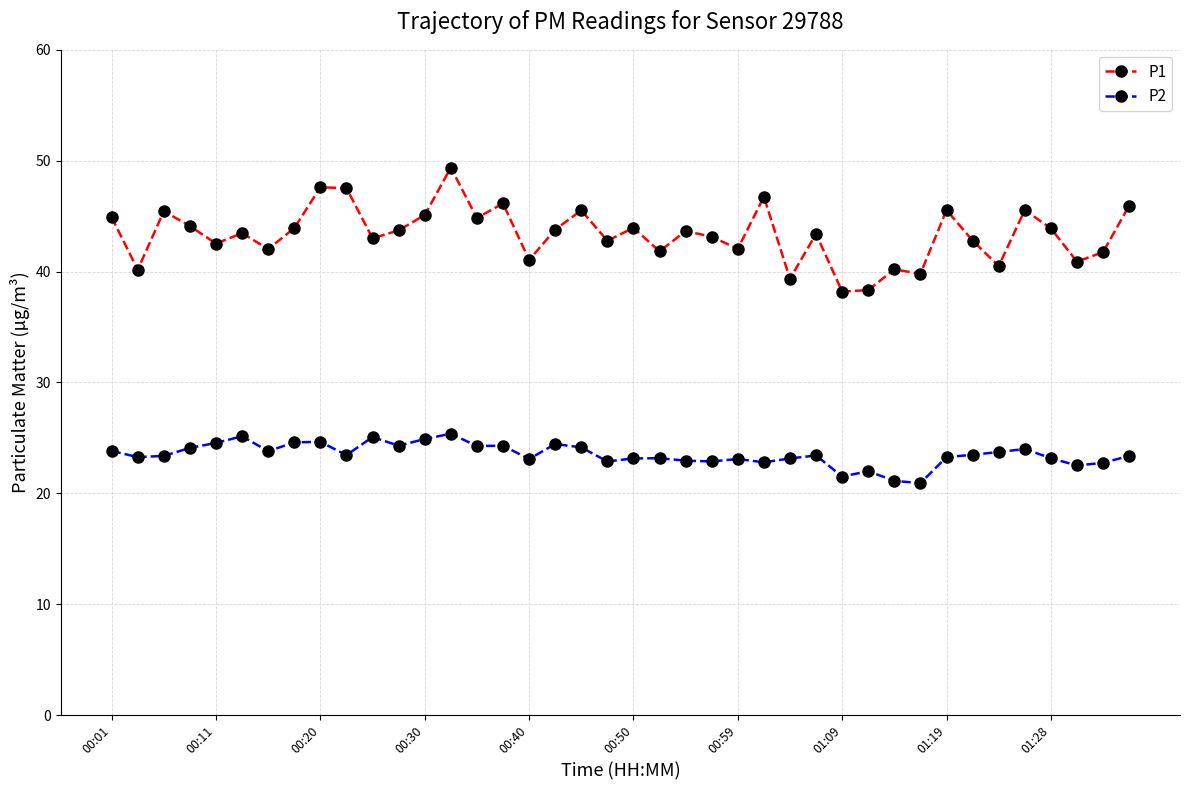

Does the chart display data point markers on the line(s)?

Yes